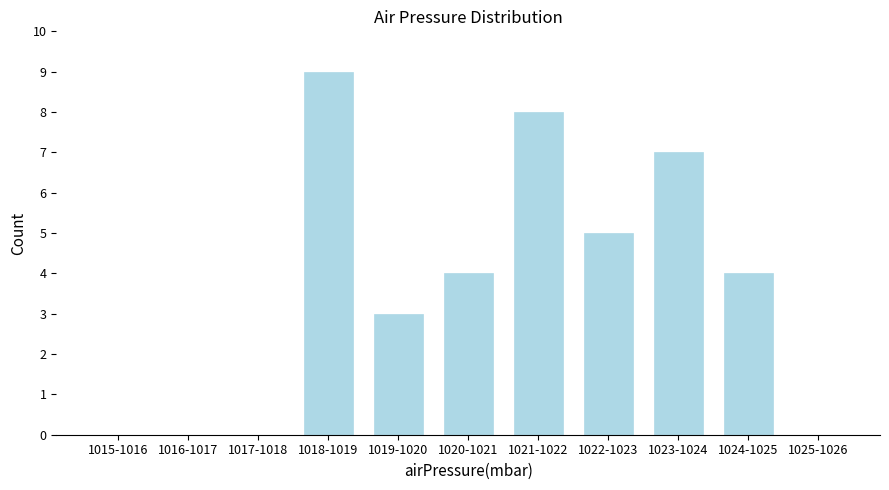

Reading right to left, what are all the values shown in this chart?

1025-1026=0	1024-1025=4	1023-1024=7	1022-1023=5	1021-1022=8	1020-1021=4	1019-1020=3	1018-1019=9	1017-1018=0	1016-1017=0	1015-1016=0